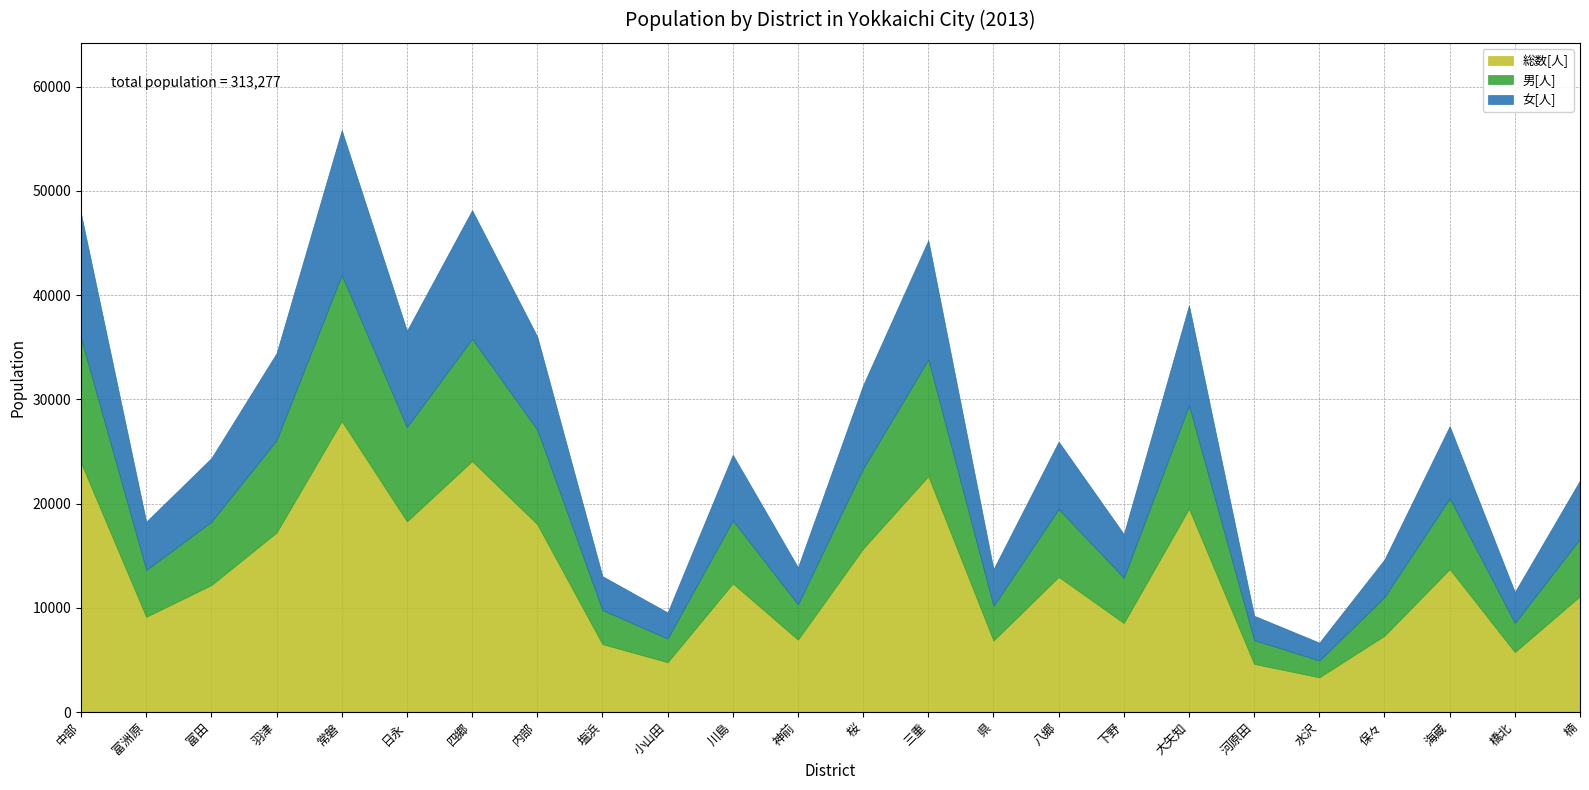

Is it true that 総数[人] equals 6231 at 富田?

False